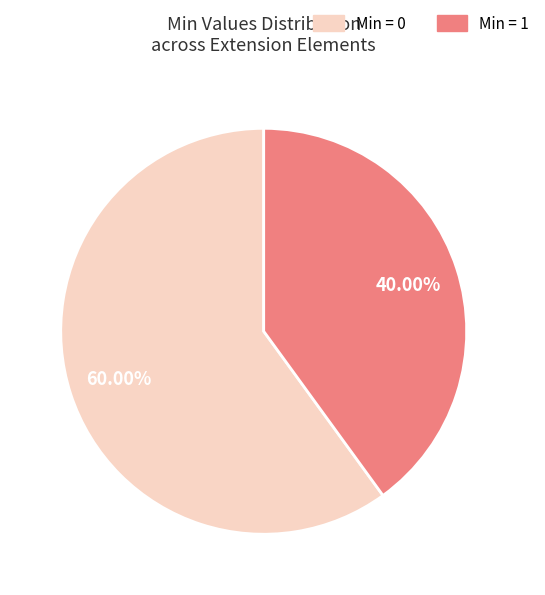

Is there any slice that represents more than half of the pie?

Yes